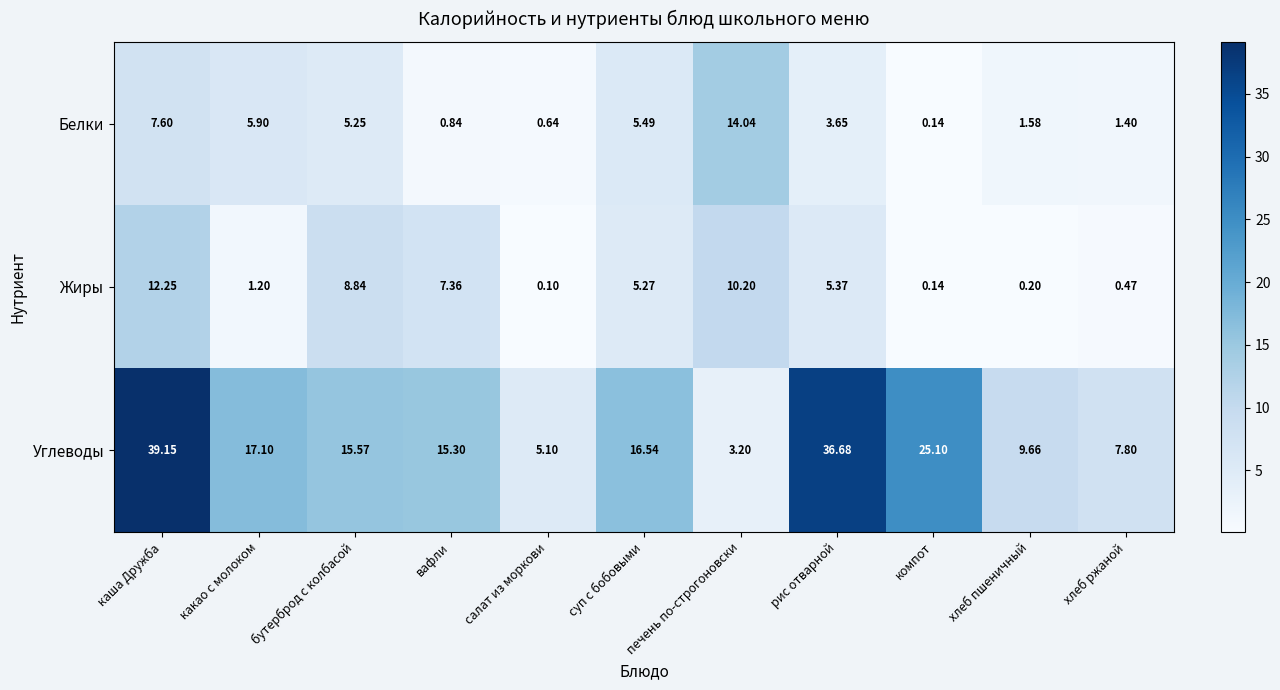

What is the difference between the highest and lowest values at компот?

25.0